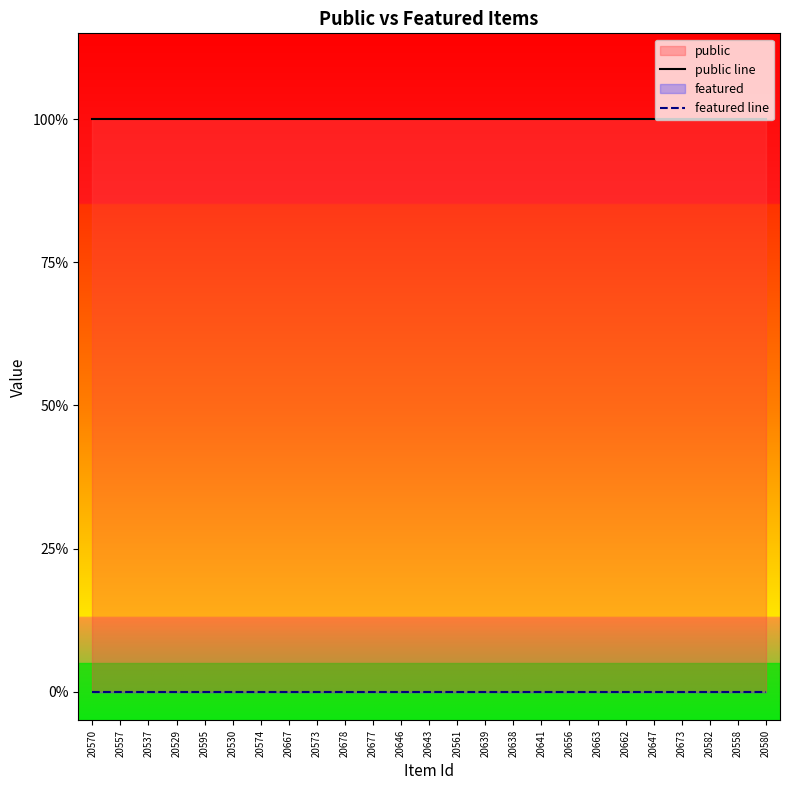

At 20662, list the series in order from largest to smallest.

public line, featured line